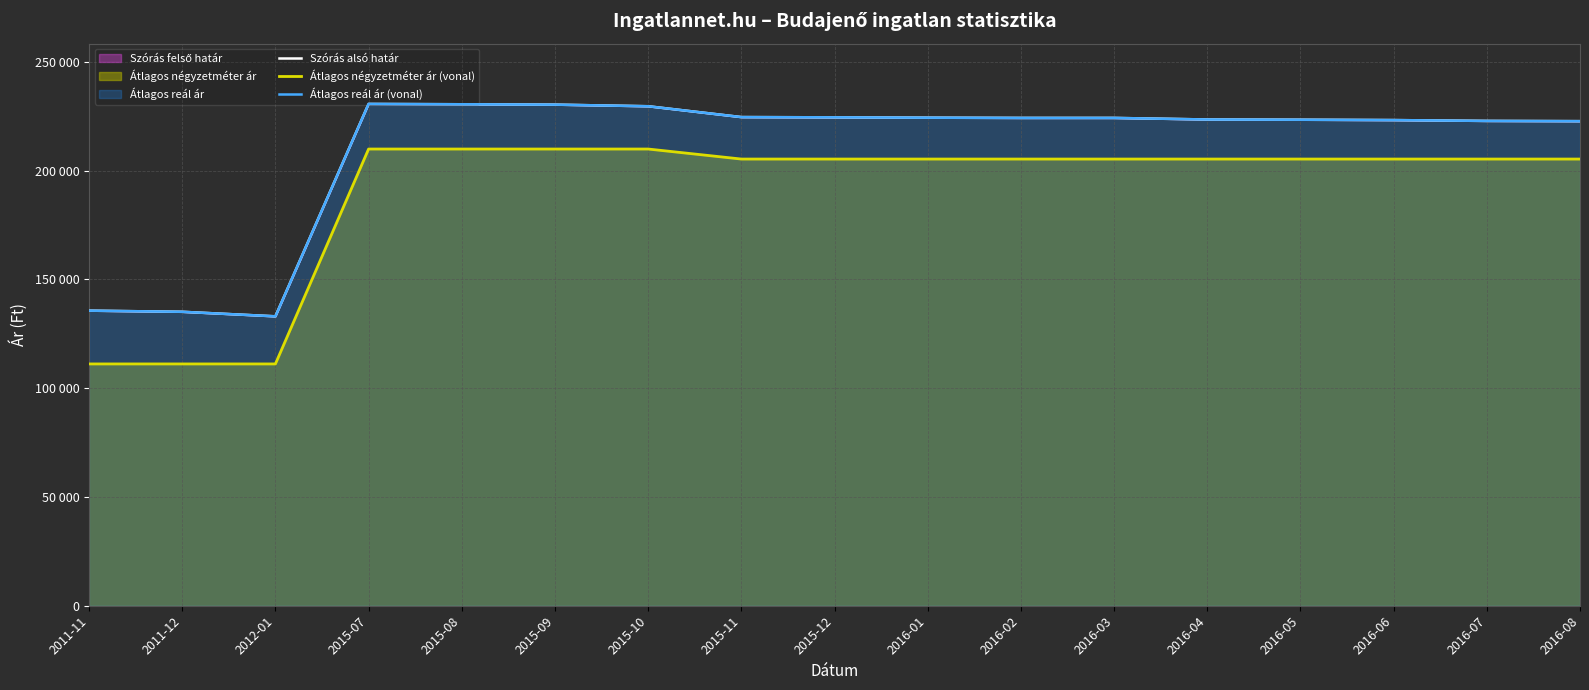

At how many categories does at least one series exceed 217680?

14